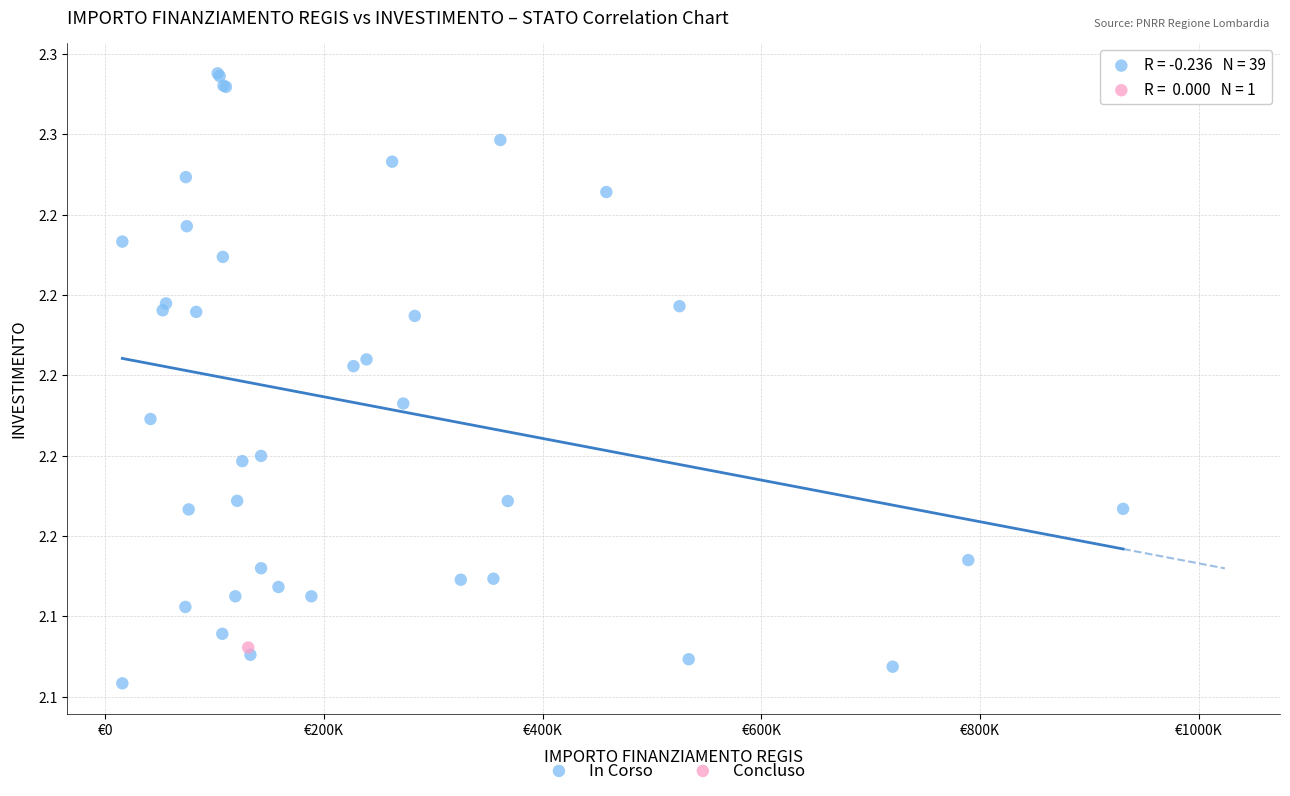

What are all the series names shown in the legend?

In Corso, Concluso